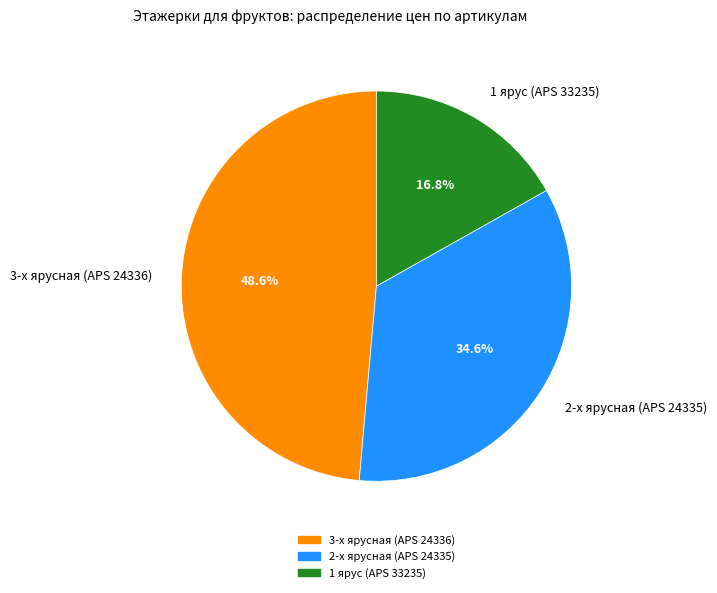

Rank the categories by value from lowest to highest.

1 ярус (APS 33235), 2-х ярусная (APS 24335), 3-х ярусная (APS 24336)